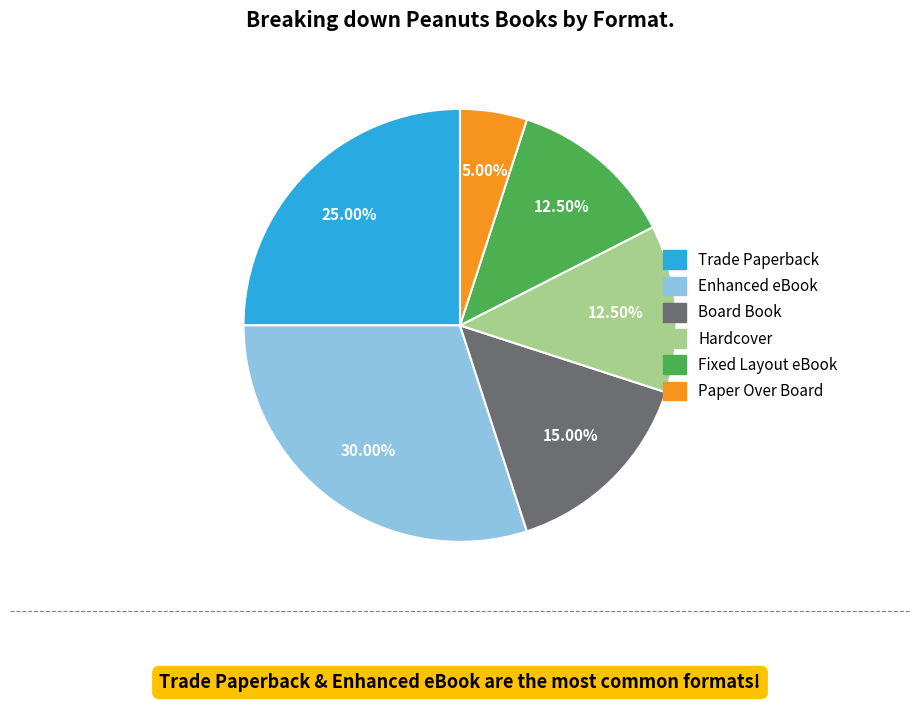

Which slice is the smallest?

Paper Over Board